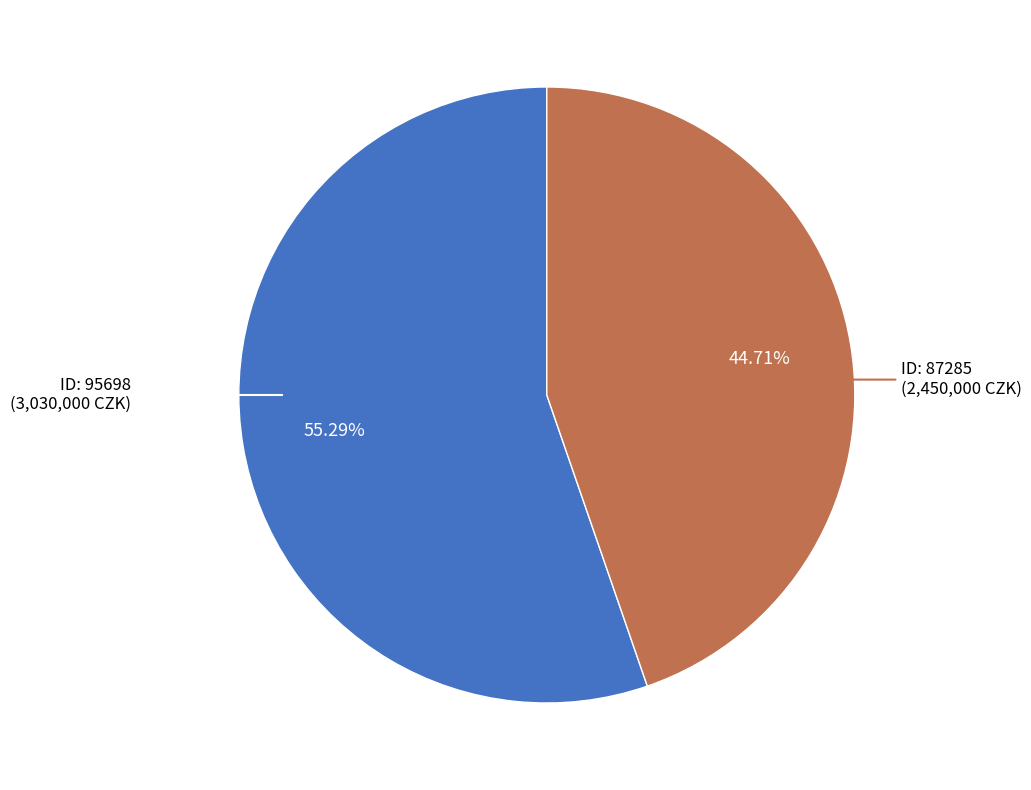

Is there any slice that represents more than half of the pie?

Yes